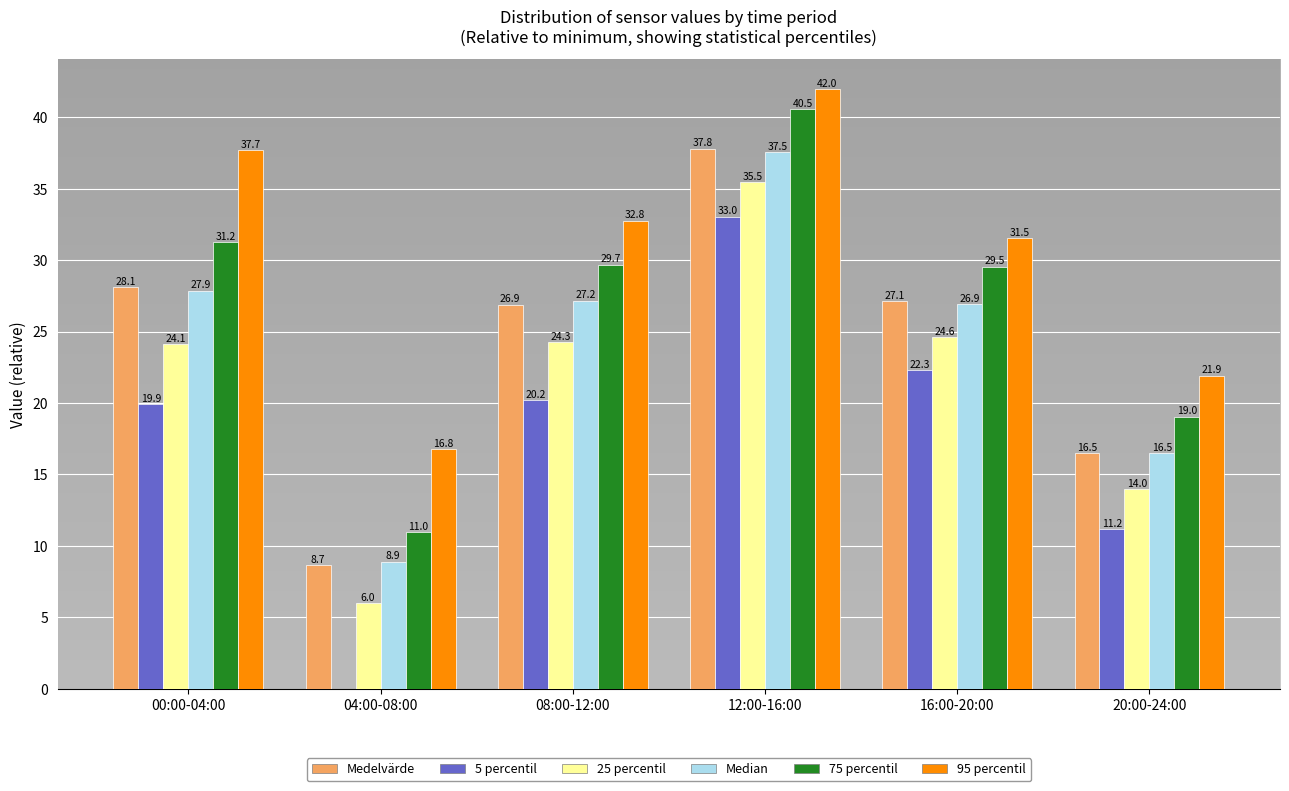

Reading left to right, list all the values displayed in this chart.

Medelvärde: 00:00-04:00=28.1	04:00-08:00=8.7	08:00-12:00=26.9	12:00-16:00=37.8	16:00-20:00=27.1	20:00-24:00=16.5
5 percentil: 00:00-04:00=19.9	04:00-08:00=0.0	08:00-12:00=20.2	12:00-16:00=33.0	16:00-20:00=22.3	20:00-24:00=11.2
25 percentil: 00:00-04:00=24.1	04:00-08:00=6.0	08:00-12:00=24.3	12:00-16:00=35.5	16:00-20:00=24.6	20:00-24:00=14.0
Median: 00:00-04:00=27.9	04:00-08:00=8.9	08:00-12:00=27.2	12:00-16:00=37.5	16:00-20:00=26.9	20:00-24:00=16.5
75 percentil: 00:00-04:00=31.2	04:00-08:00=11.0	08:00-12:00=29.7	12:00-16:00=40.5	16:00-20:00=29.5	20:00-24:00=19.0
95 percentil: 00:00-04:00=37.7	04:00-08:00=16.8	08:00-12:00=32.8	12:00-16:00=42.0	16:00-20:00=31.5	20:00-24:00=21.9